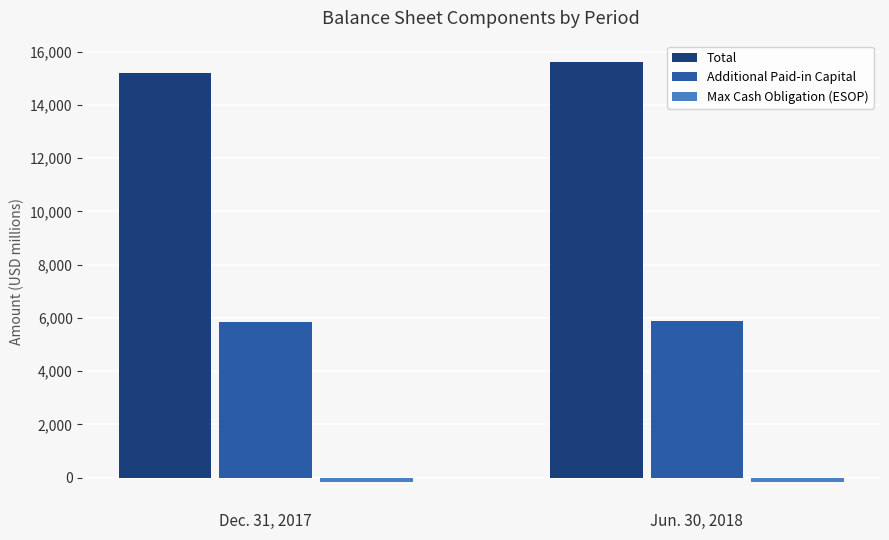

Is the value of Additional Paid-in Capital at Dec. 31, 2017 greater than the value of Total at Dec. 31, 2017?

No